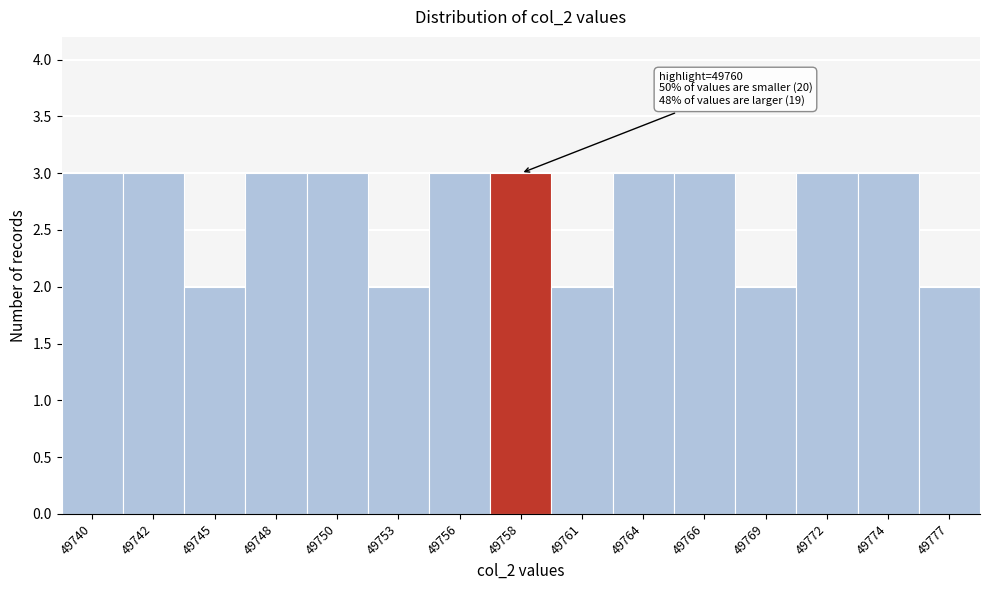

Reading left to right, transcribe all the data shown in this chart.

3	3	2	3	3	2	3	3	2	3	3	2	3	3	2